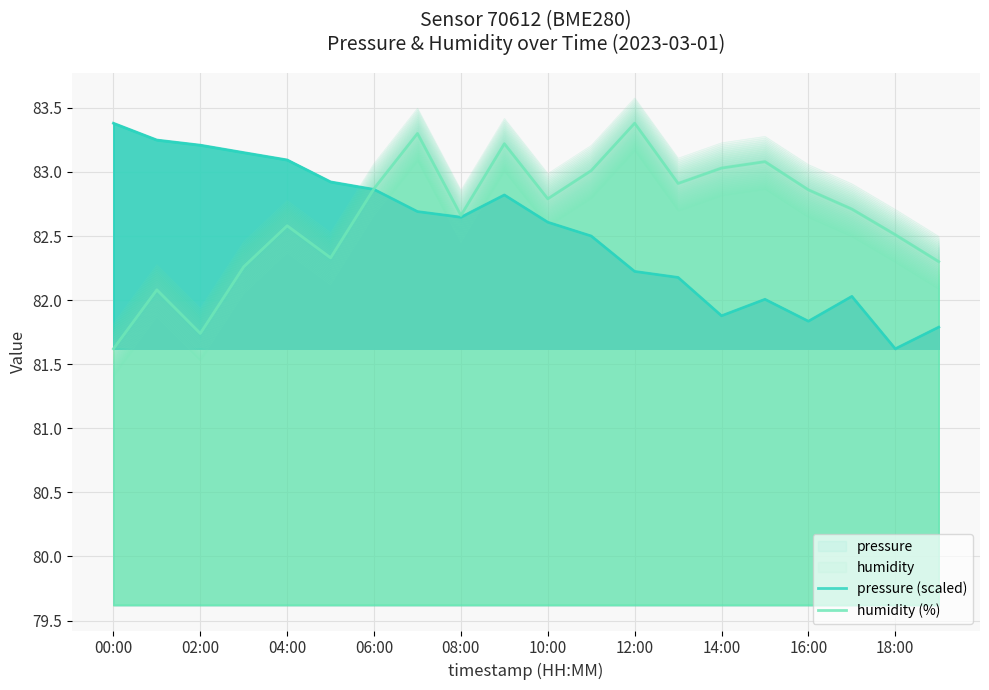

In pressure (scaled), how many points are lower than both neighbors (excluding endpoints)?

4